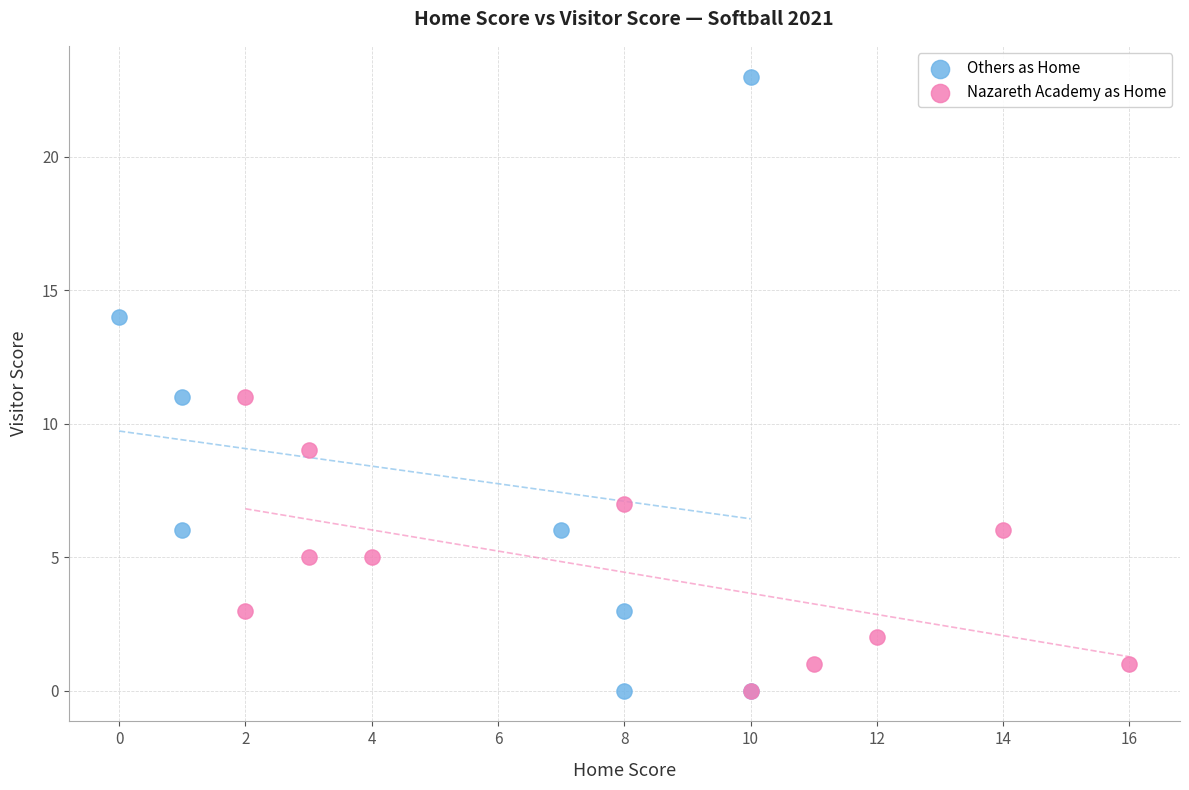

Which series contains the highest Y value?

Others as Home